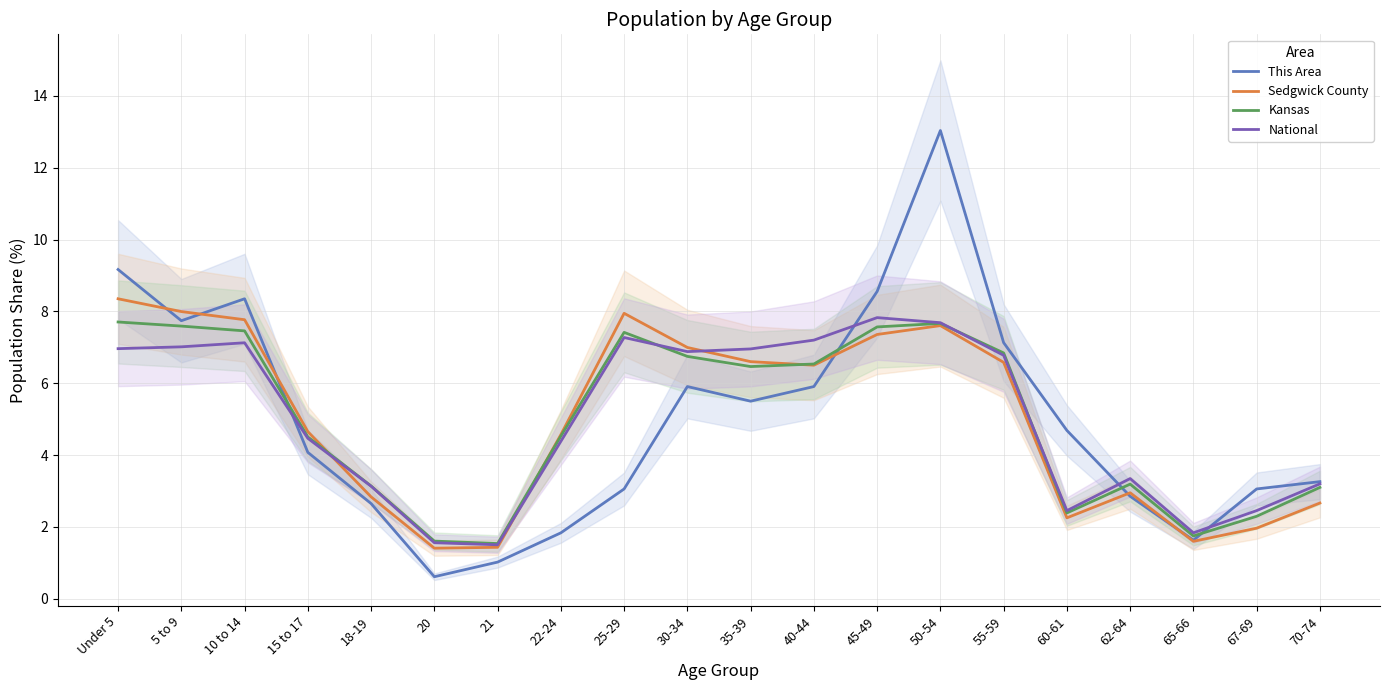

Which category has the lowest value across all series?

20